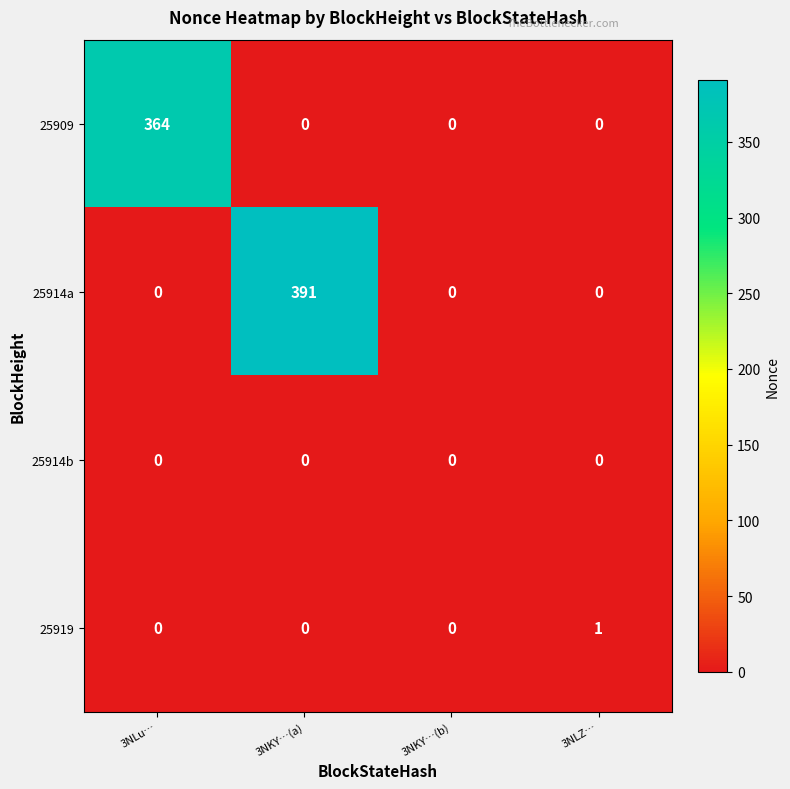

Count the 25909 values in the range 0 to 364.

4